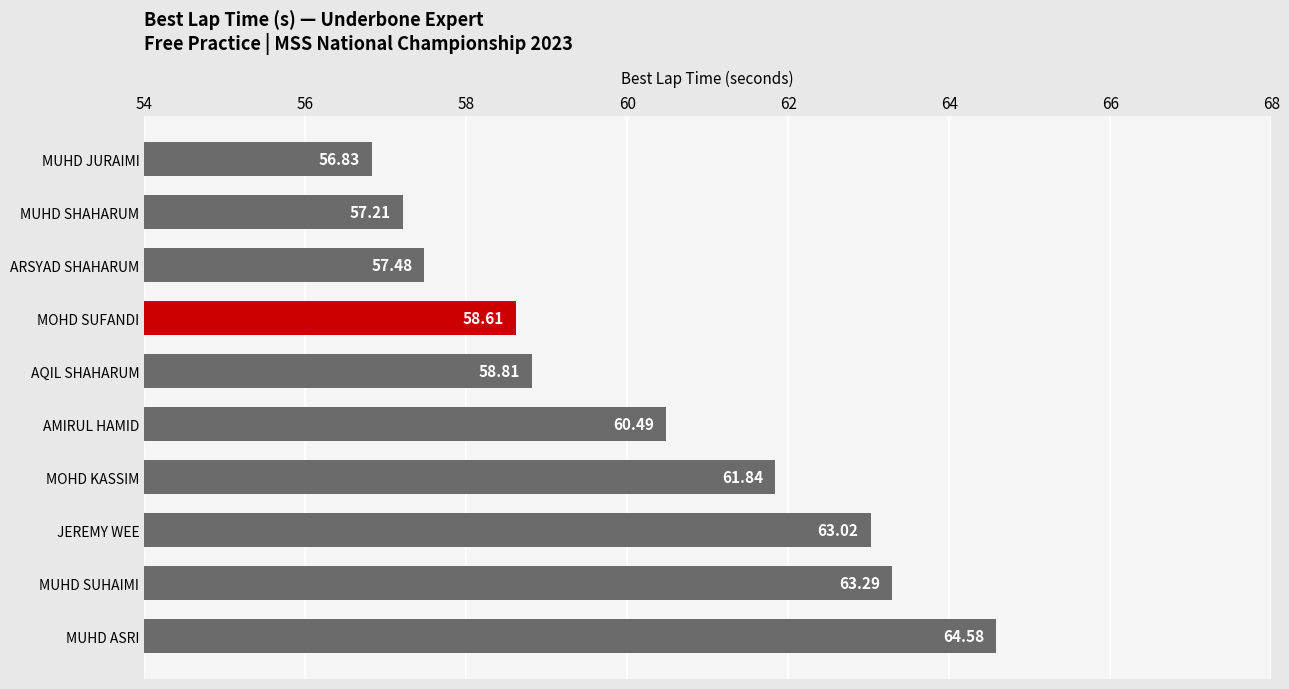

What is the difference between the second highest and second lowest values?

6.1